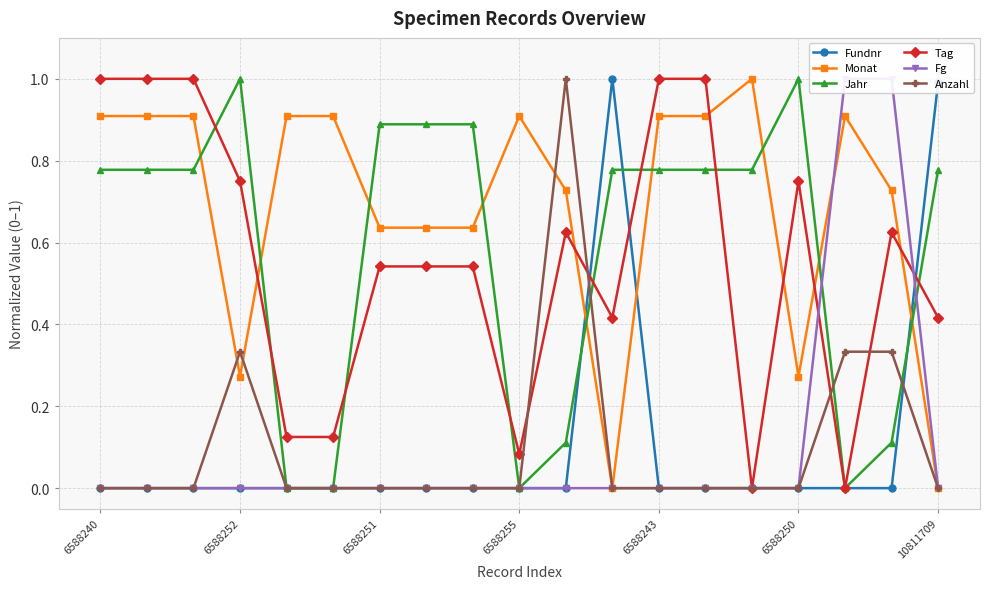

Where is Anzahl nearest to the value 0?

6588240